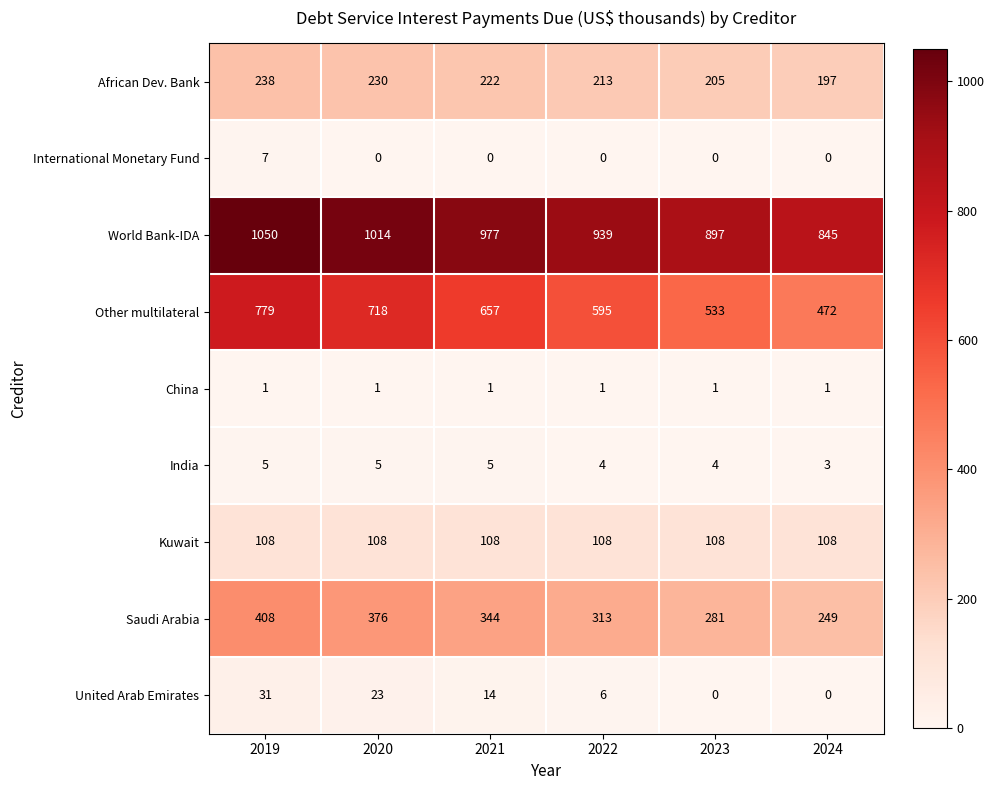

Where is Other multilateral nearest to the value 625?

2022